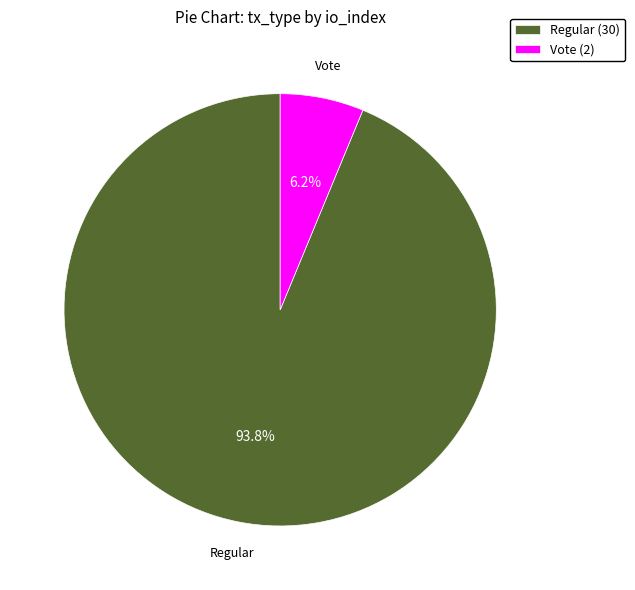

Count the number of slices in the pie.

2